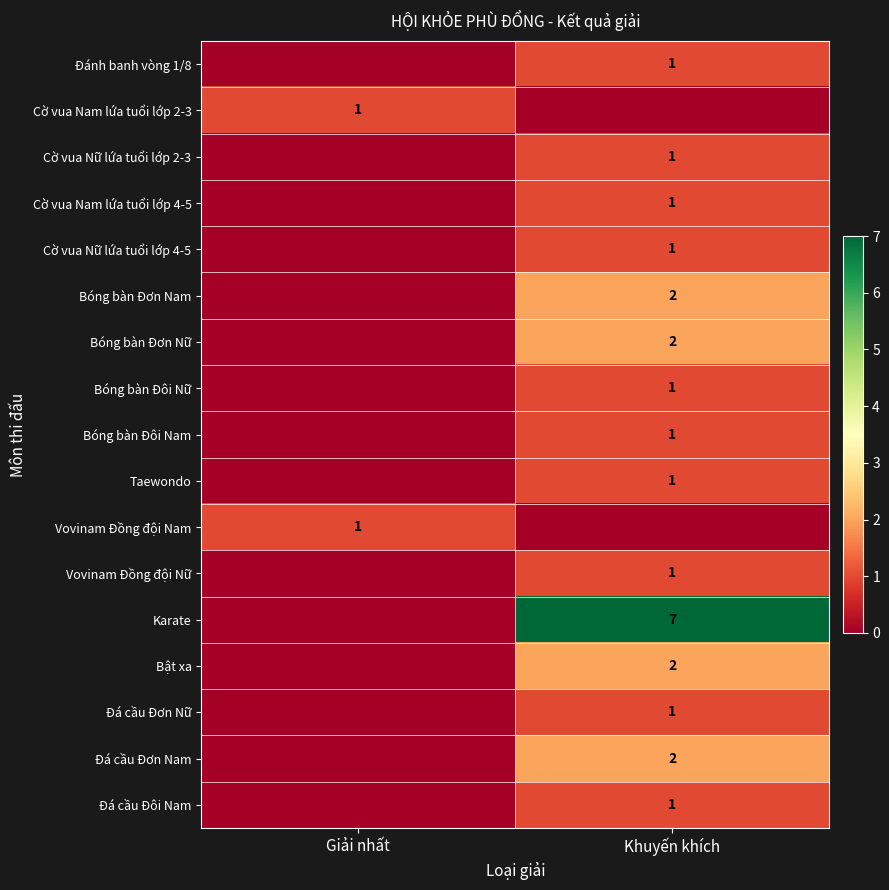

How many categories are shown in the chart?

2